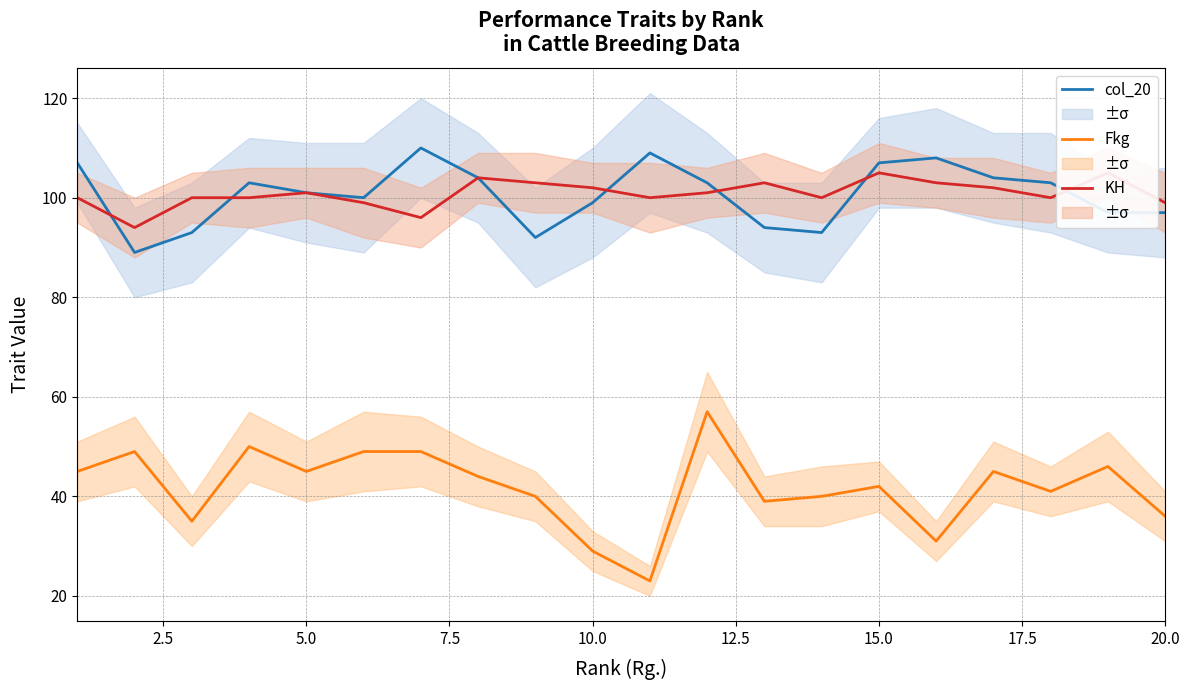

What is the lowest value of the KH series?

94